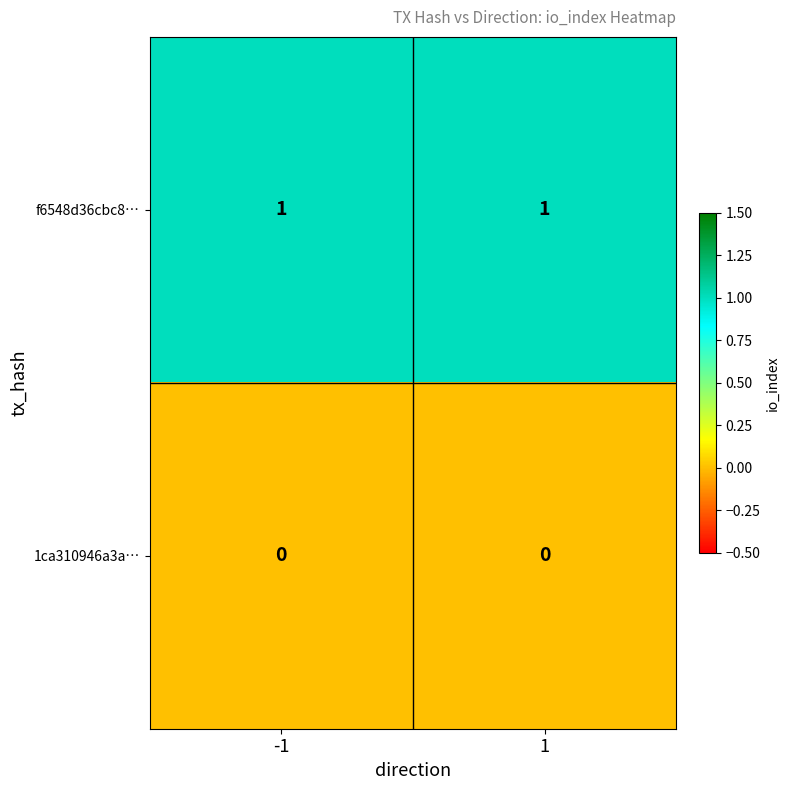

The value of 1ca310946a3a… at 1 is 0. True or false?

True